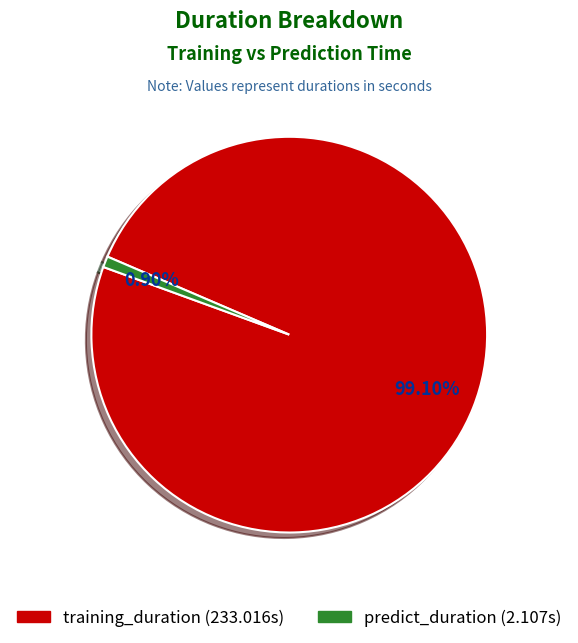

Combined, do training_duration and predict_duration account for over 50%?

Yes